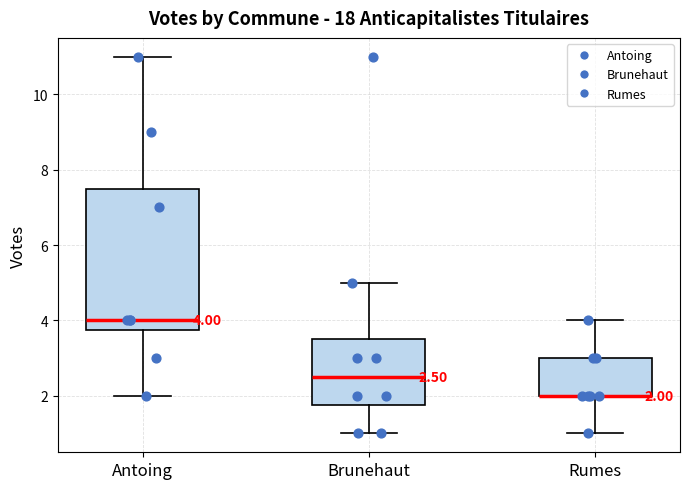

Which box is the tallest, from its lower edge to its upper edge?

Antoing